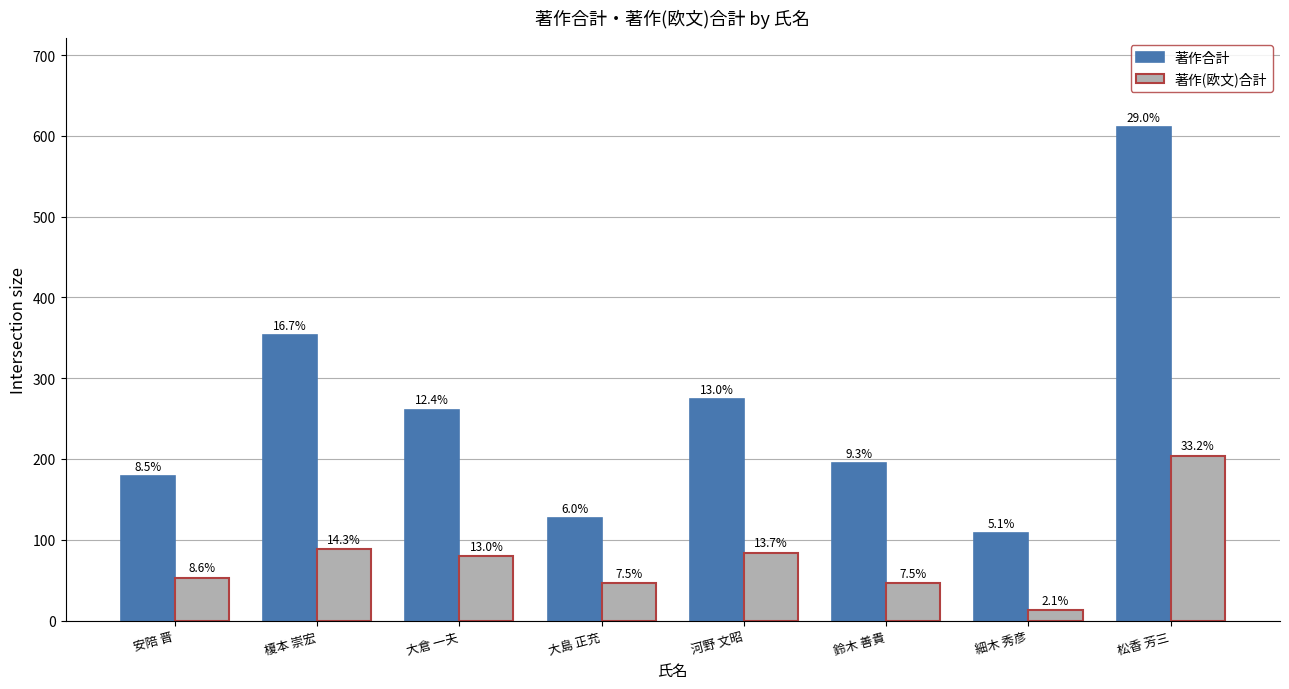

Does the chart contain any negative values?

No